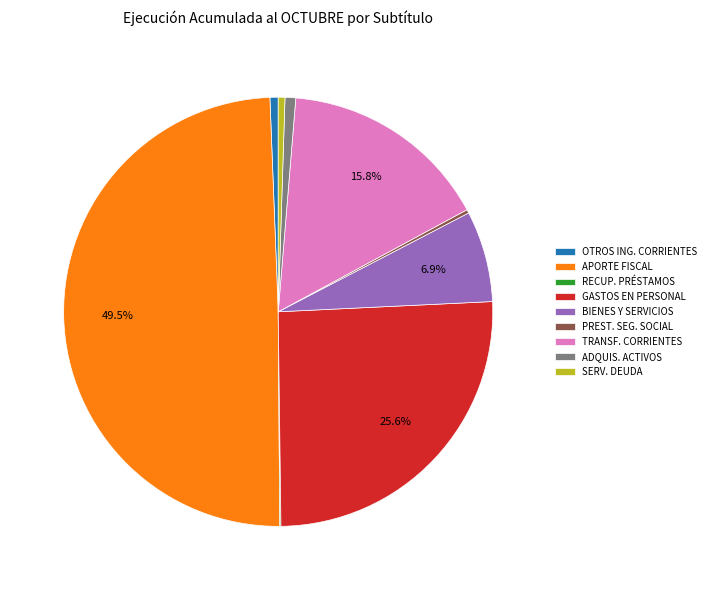

Which has a higher value, SERV. DEUDA or APORTE FISCAL?

APORTE FISCAL